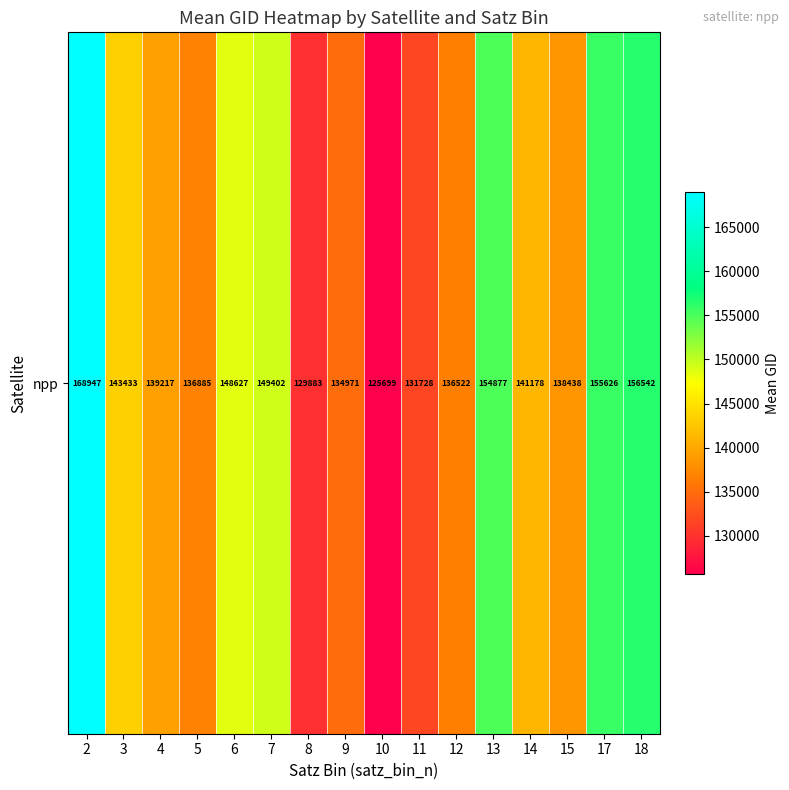

True or false: the data shows 138438.0 at 15.

True